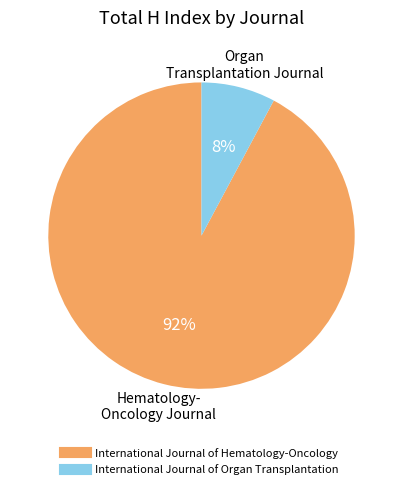

What is the majority slice?

International Journal of Hematology-Oncology